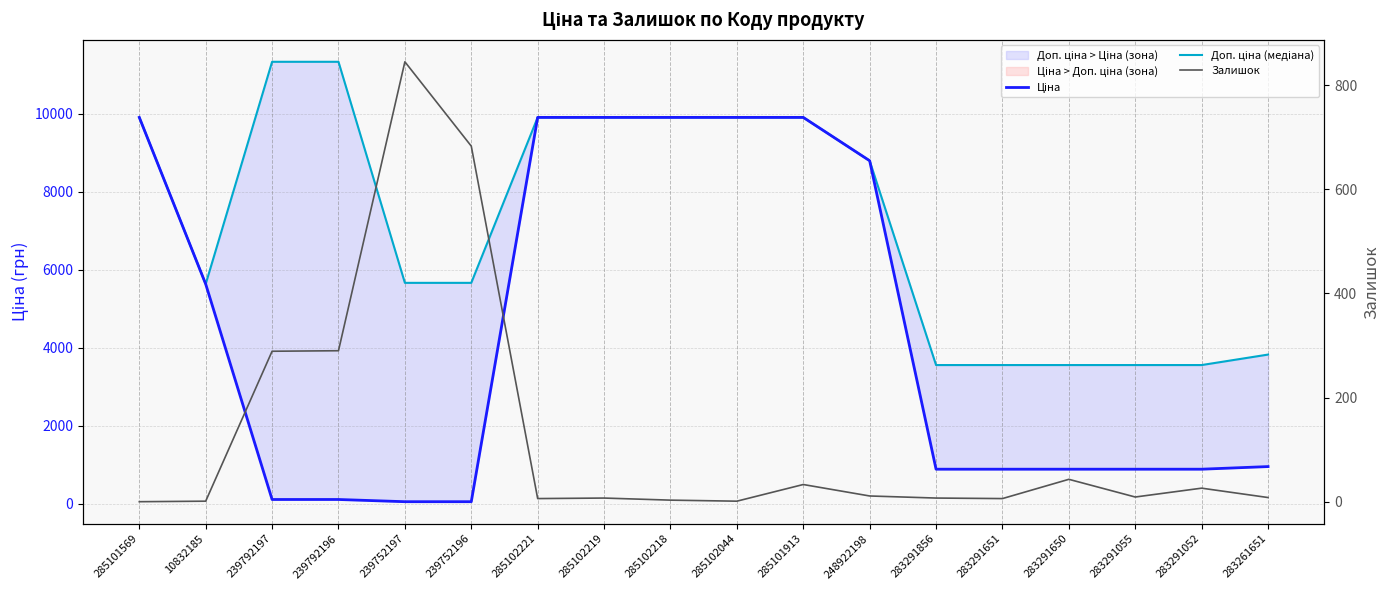

Between 283291856 and 283261651, which is larger?

283261651